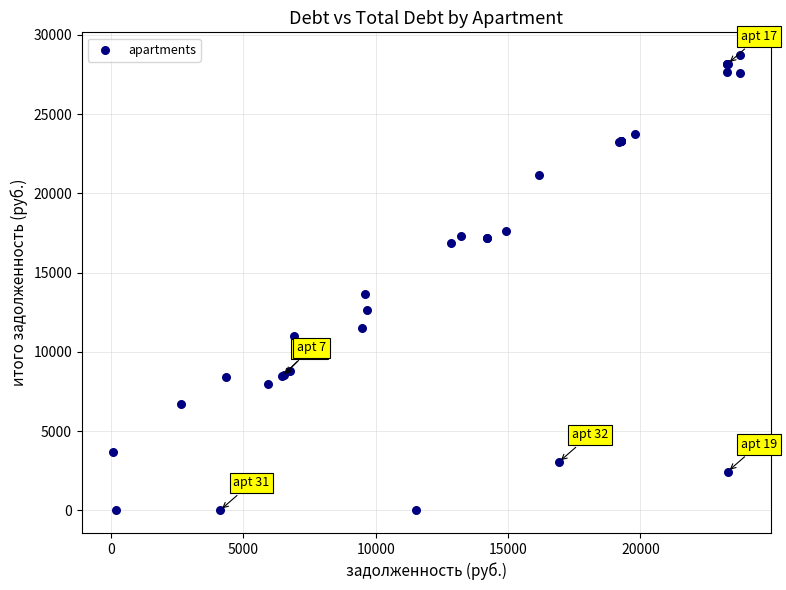

What Y value in the scatter plot is closest to 14359?

13672.8